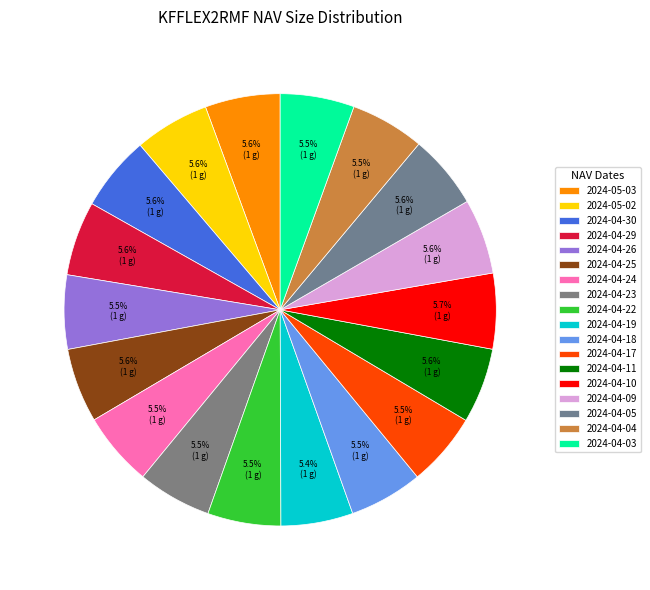

How many segments does this pie chart have?

18